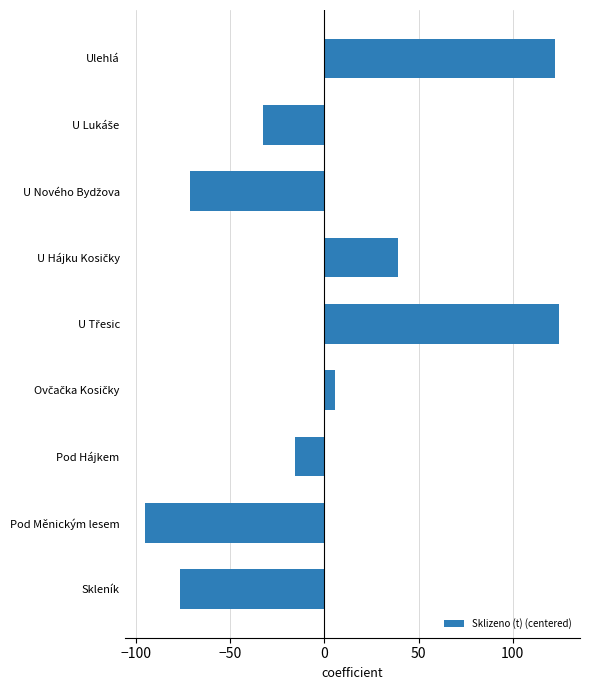

What is the difference between the second highest and second lowest values?

199.7